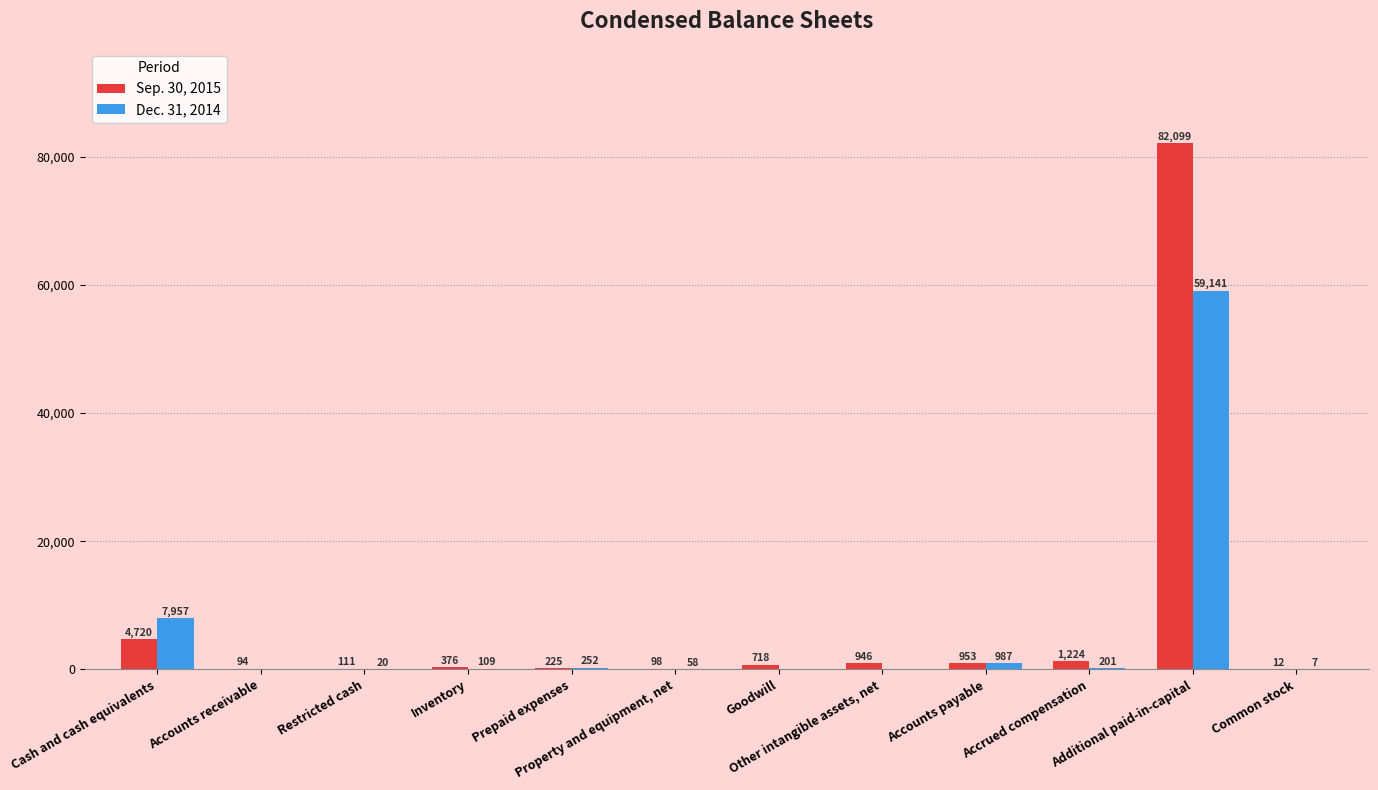

Is the value of Sep. 30, 2015 at Other intangible assets, net greater than the value of Dec. 31, 2014 at Accounts receivable?

Yes